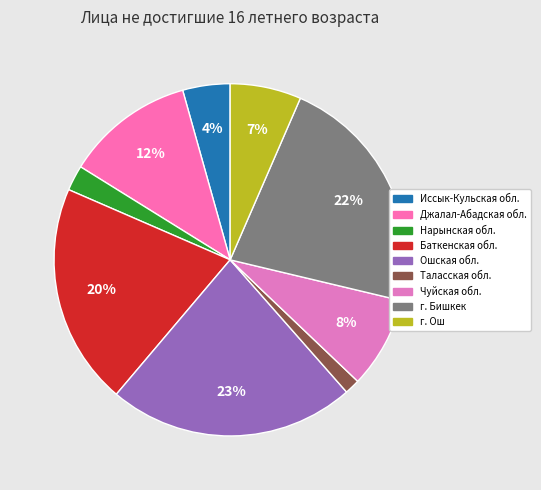

Count the number of slices in the pie.

9